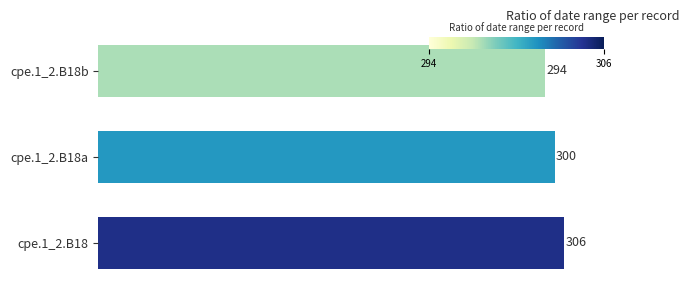

What is the difference between the second highest and minimum values?

6